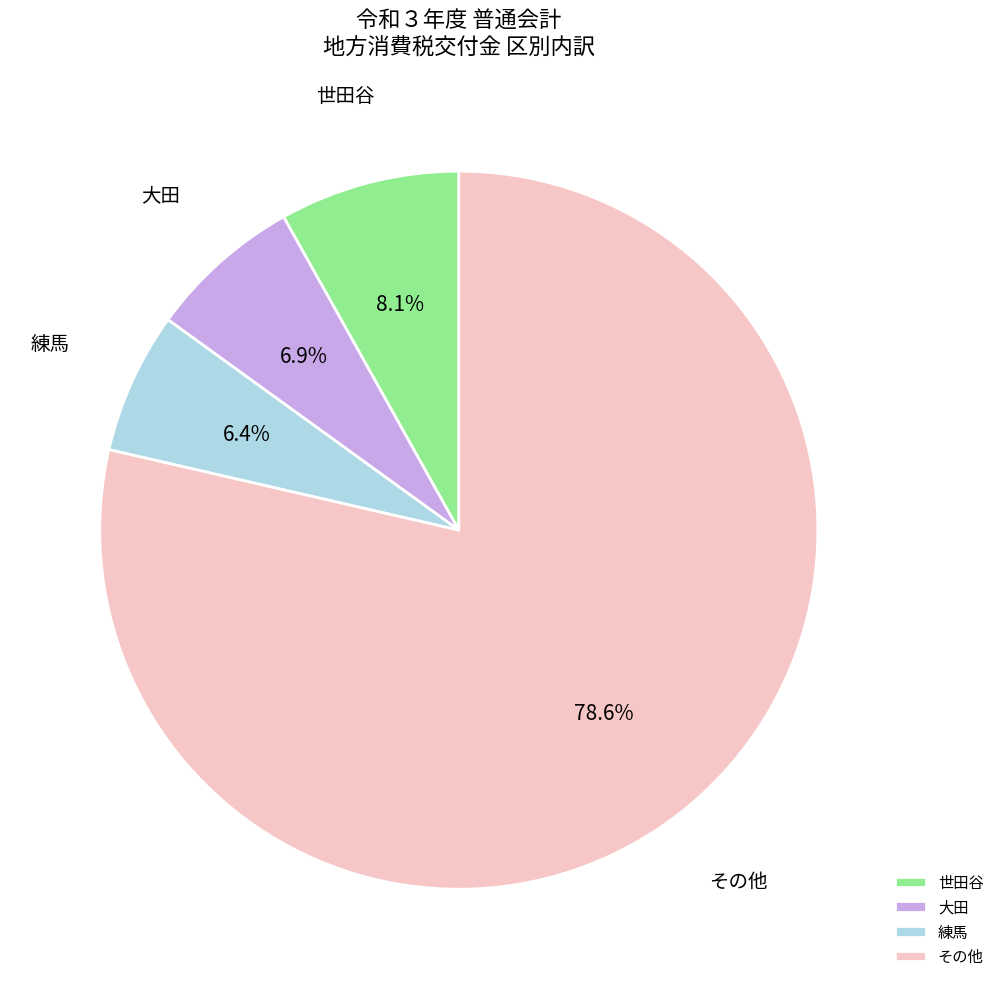

What is the smallest slice in the pie chart?

練馬